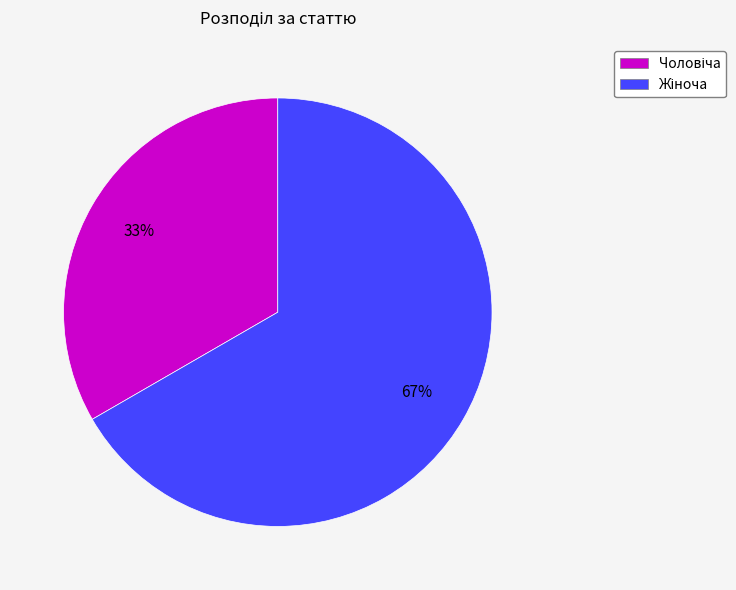

Does any single category account for the majority?

Yes